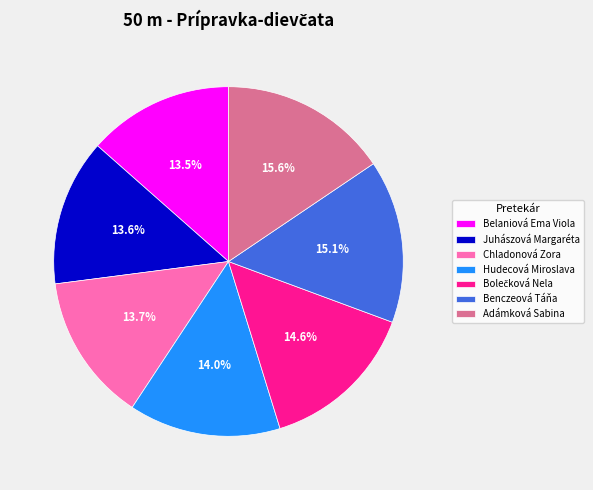

True or false: Chladonová Zora accounts for 14% of the total.

True